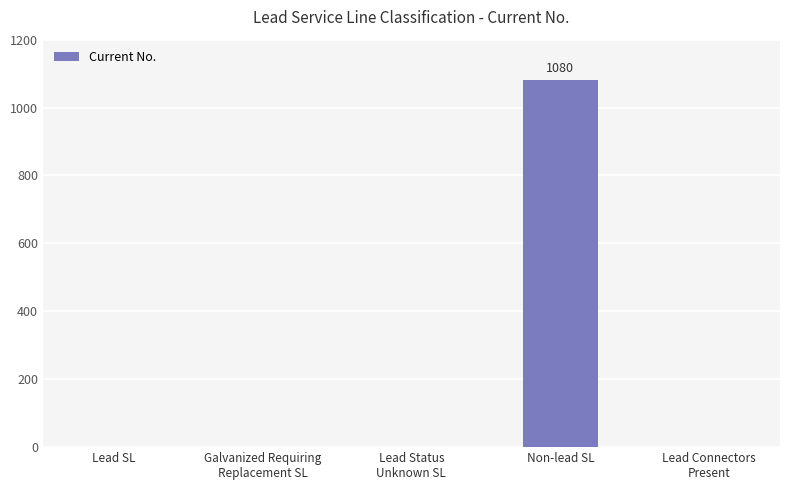

What is the sum of all values?

1080